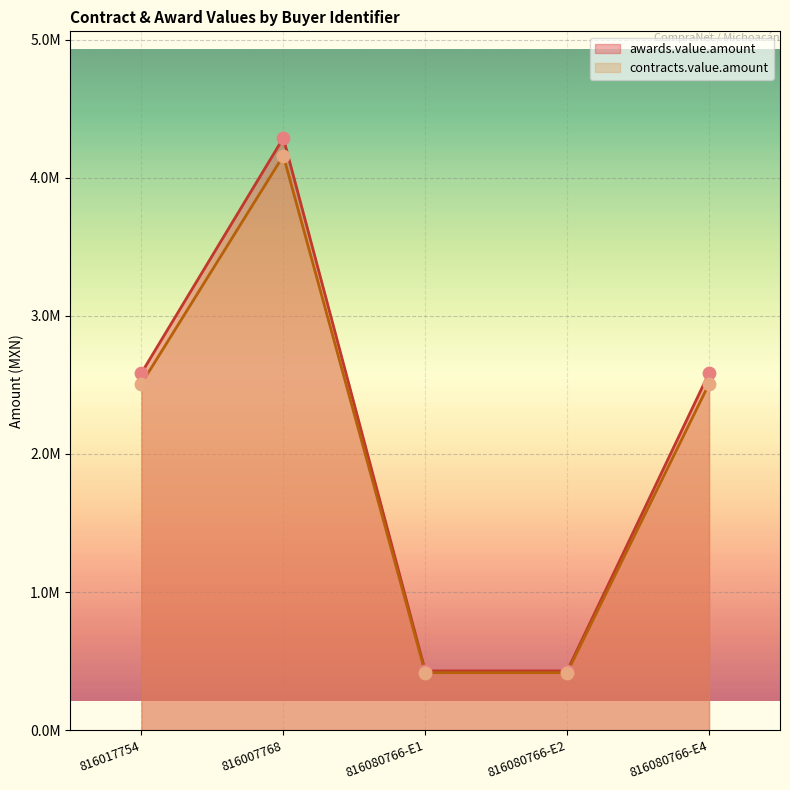

What are all the series names shown in the legend?

awards.value.amount, contracts.value.amount